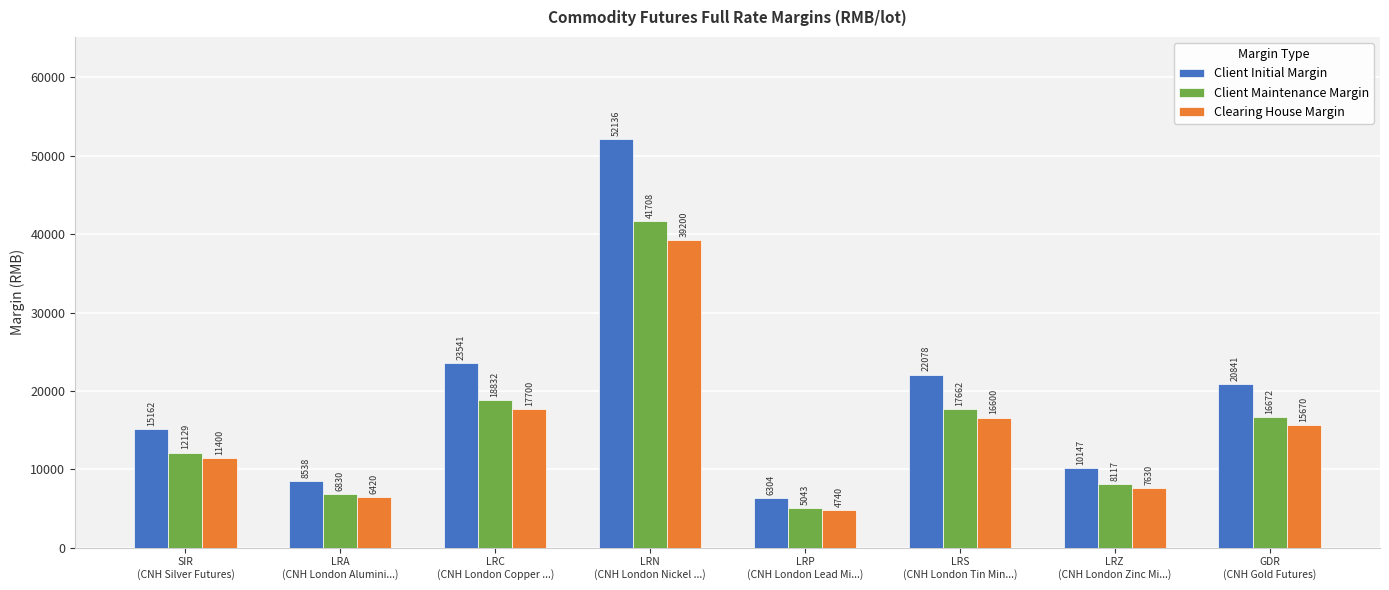

What is the value of the Client Initial Margin bar at the 1st from the left?

15162